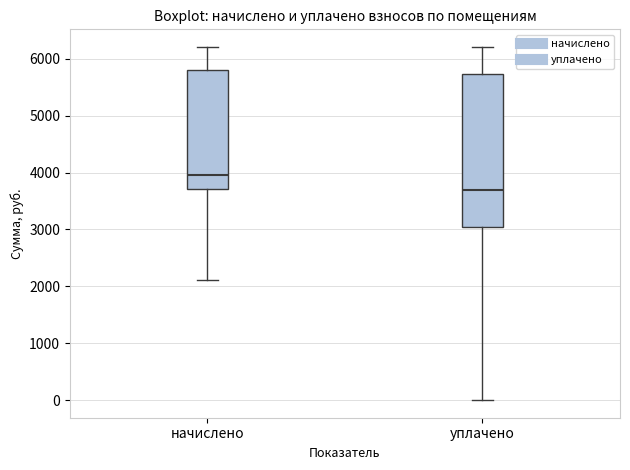

Which box's median line is the highest?

начислено